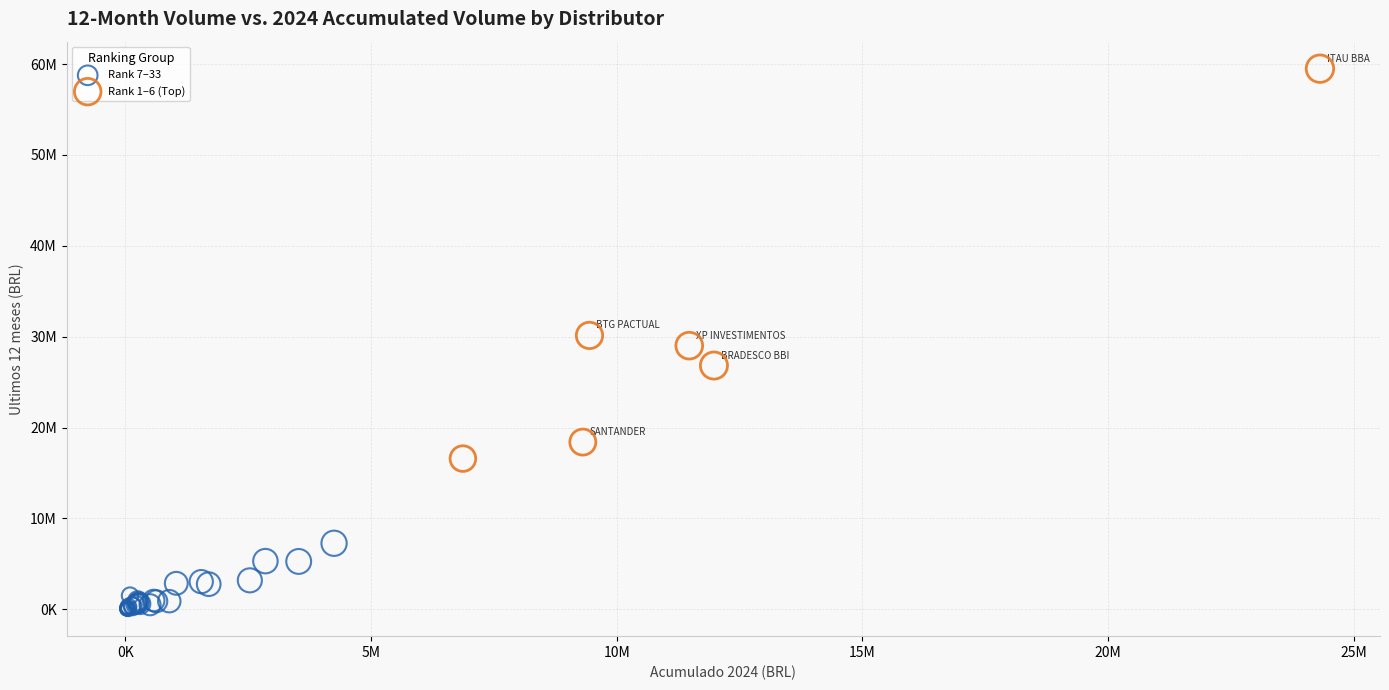

Which series reaches the minimum Y coordinate?

Rank 7–33